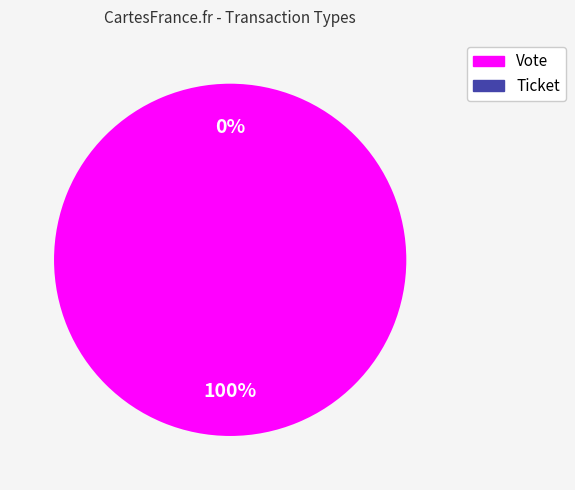

Is the sum of Ticket and Vote greater than half?

Yes